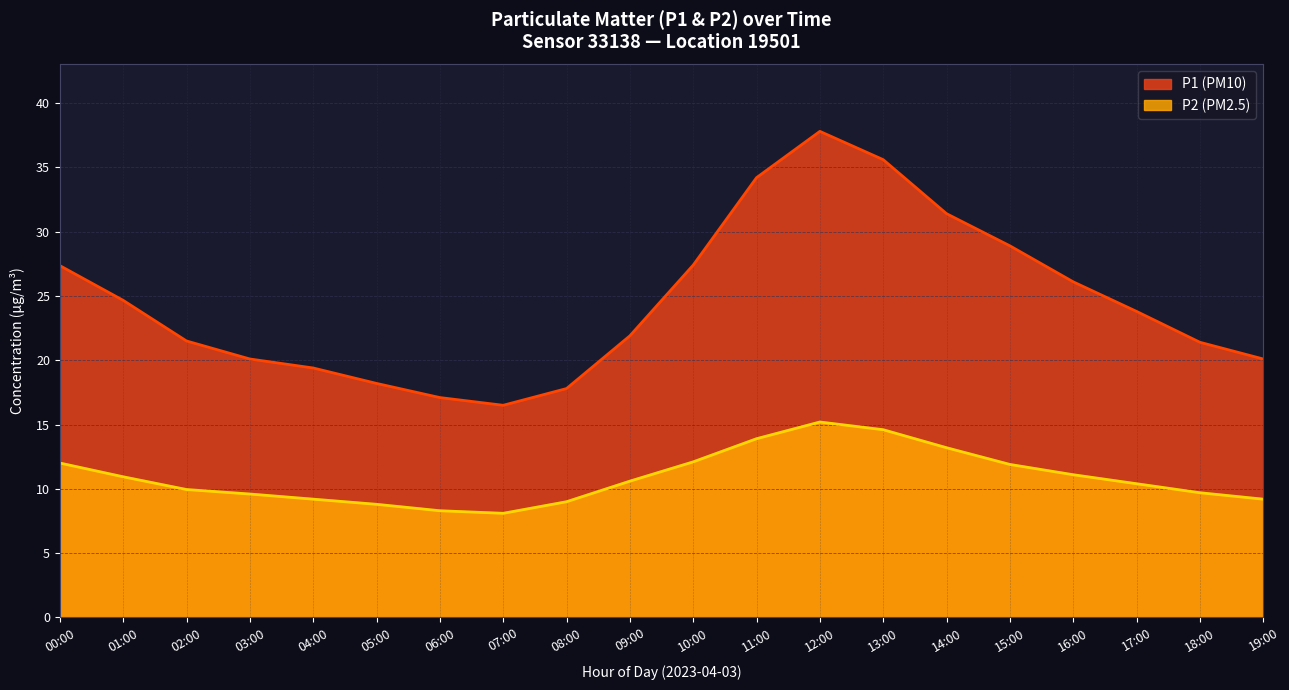

How many values in the P2 series are below 10?

9